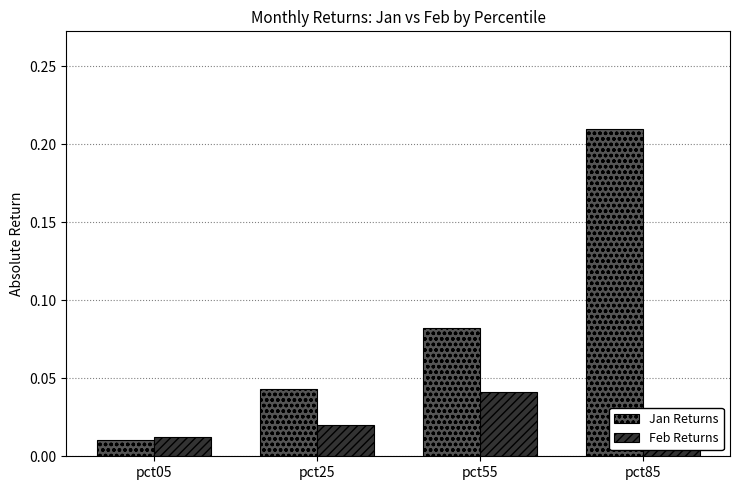

Which series has the largest range (max minus min)?

Jan Returns